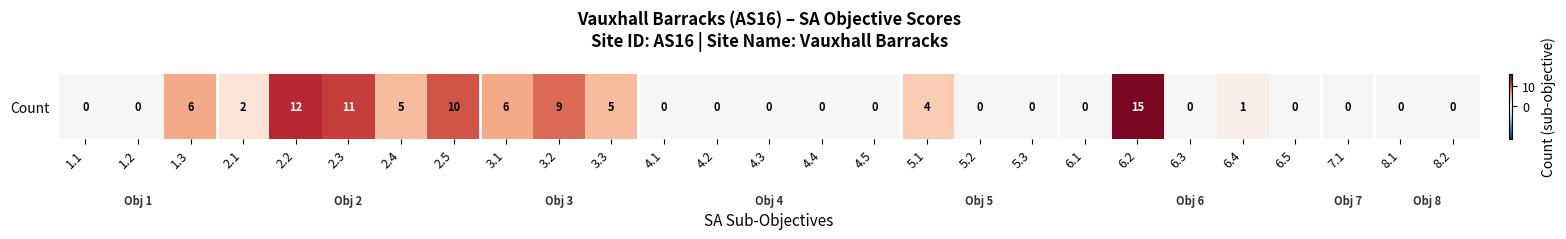

What is the greatest value displayed?

15